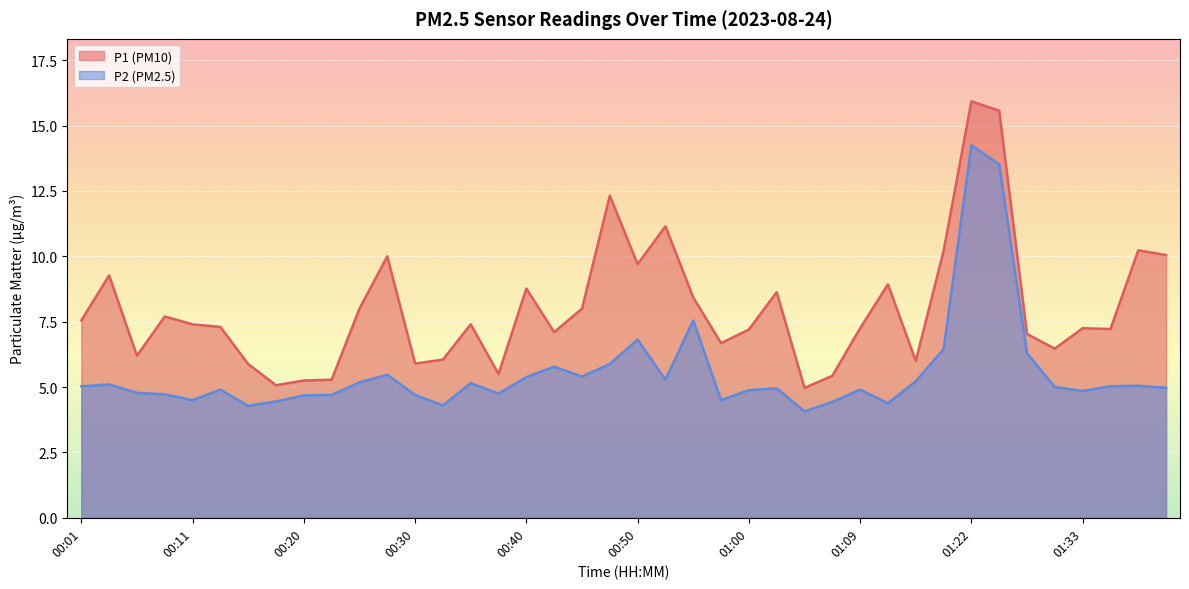

What is the difference between the P1 values at 00:15 and 01:30?

0.6